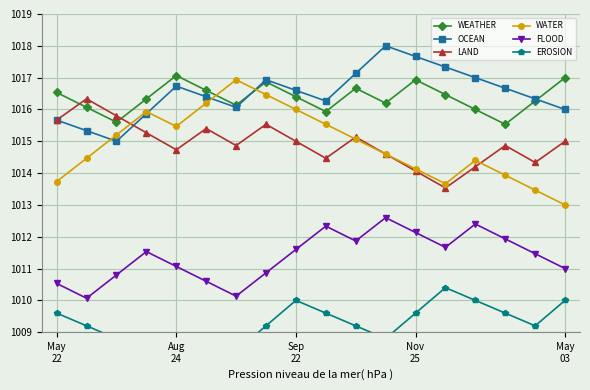

True or false: WATER has more than 0 points higher than both neighbors.

True